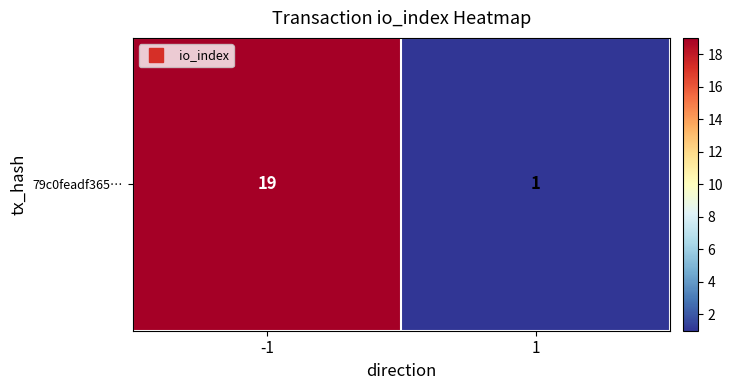

What is the difference between the values at 1 and -1?

18